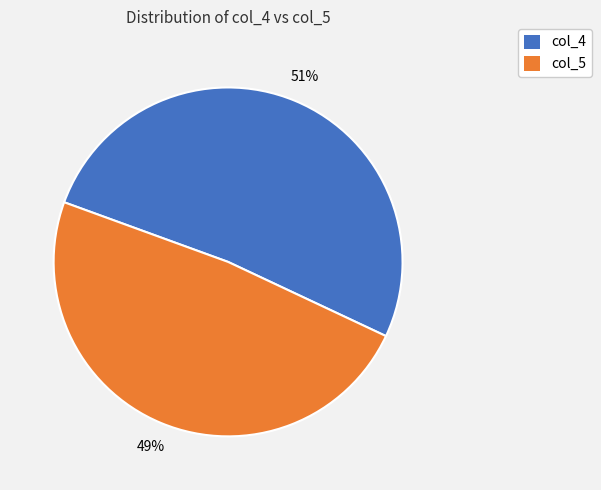

Which slice represents more than half of the pie?

col_4